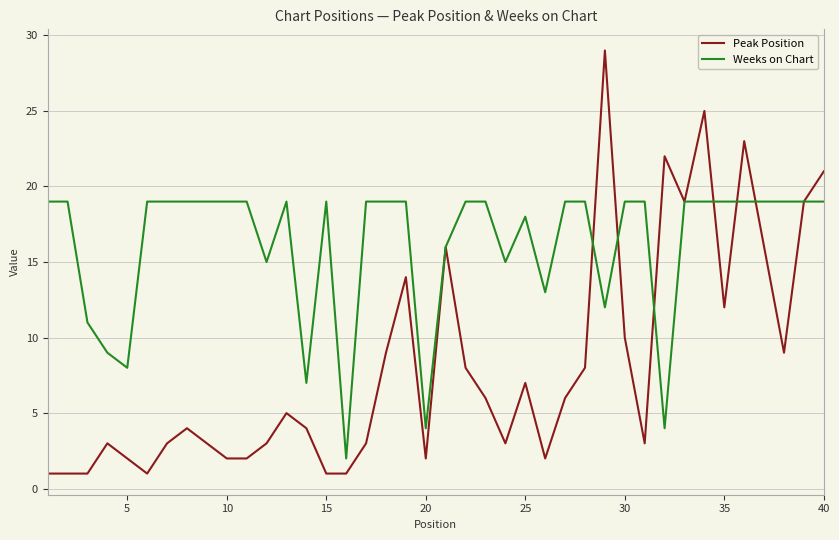

Rank the series by their maximum value, from highest to lowest.

Peak Position, Weeks on Chart